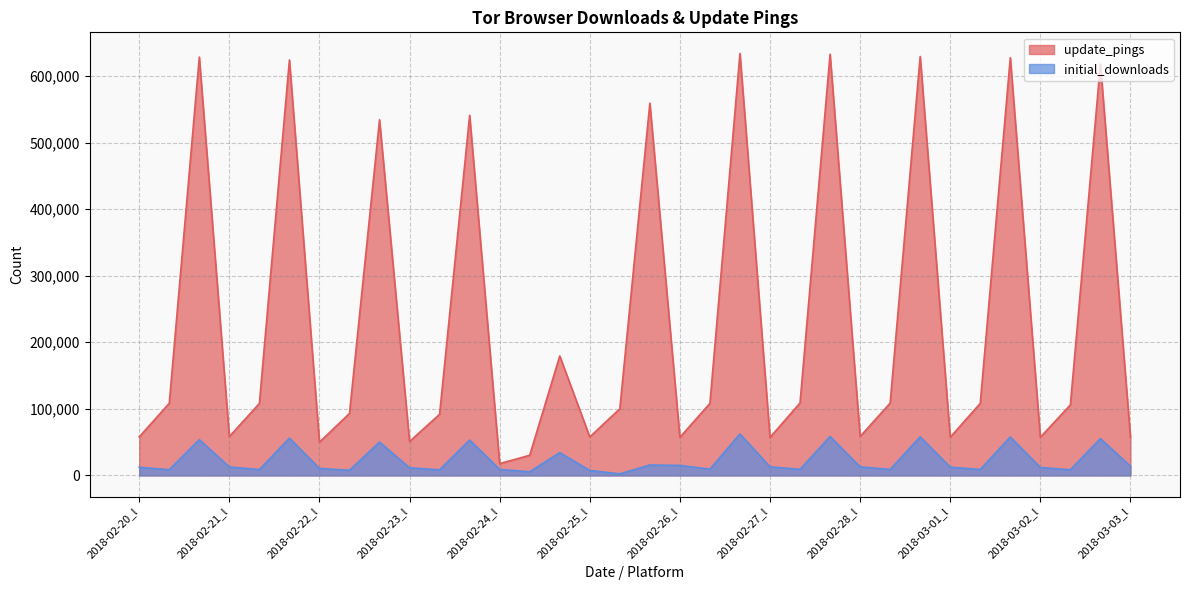

True or false: update_pings has a value of 179422 at 2018-02-24_w.

True